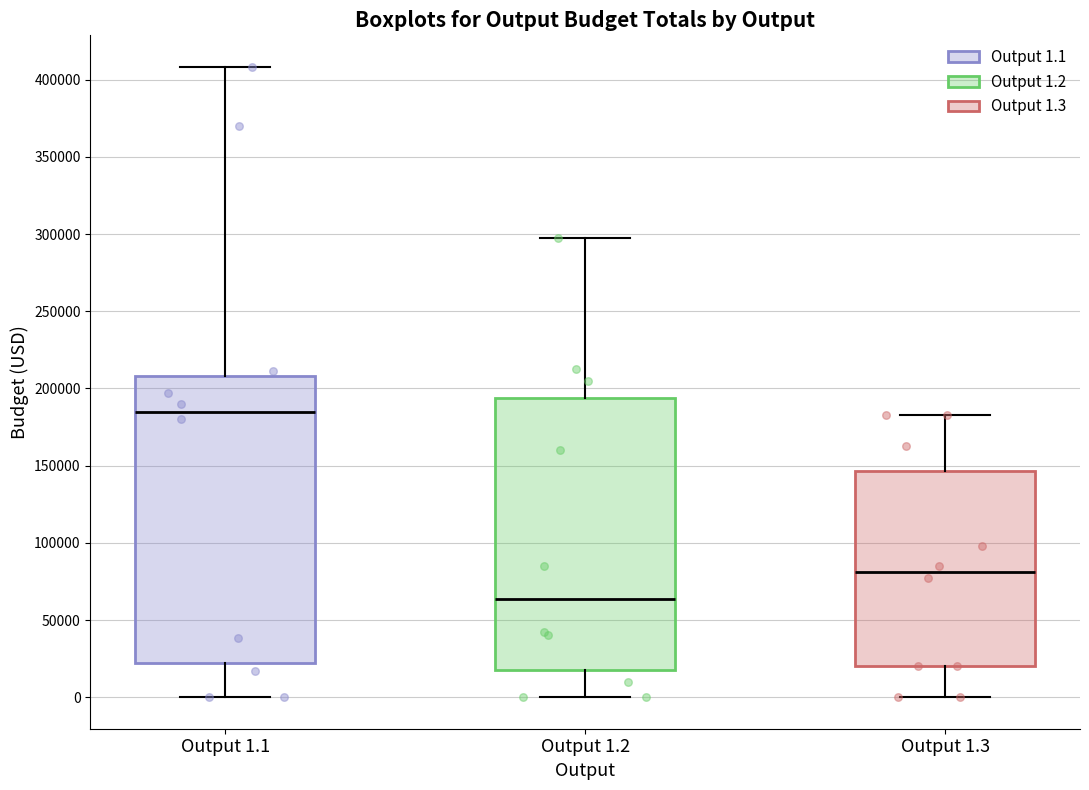

Where does the upper whisker of the box for Output 1.3 end on the y-axis? The values are not printed on the chart, so give them approximately, as read against the axis.

185000